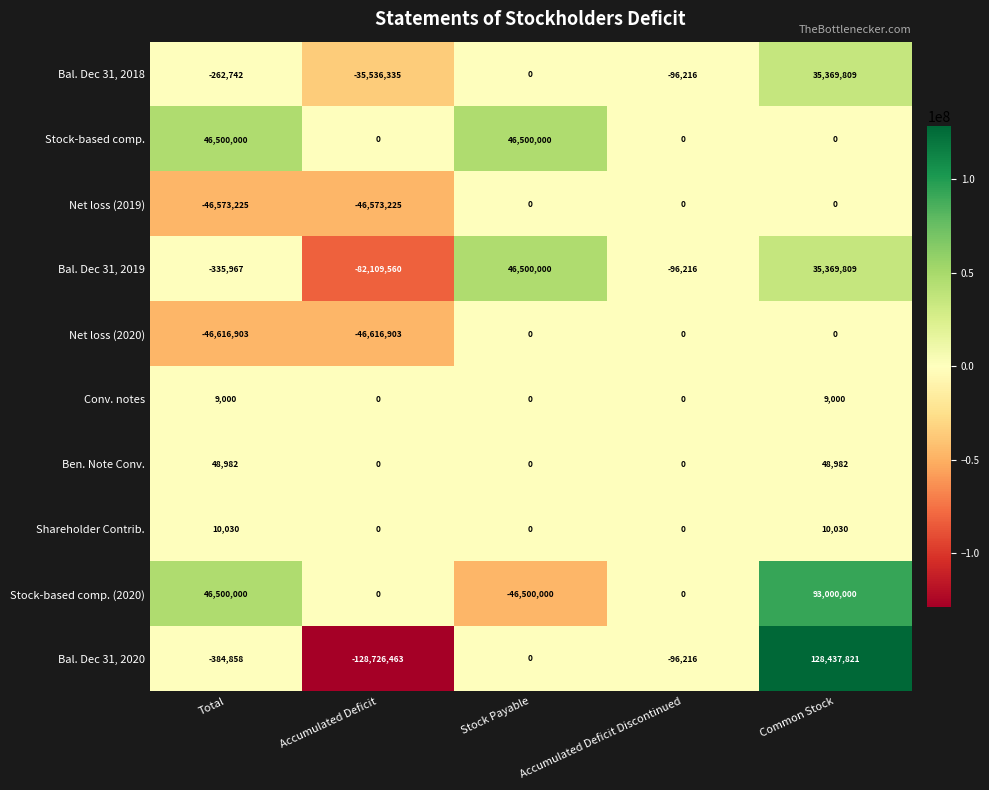

Read the Stock-based comp. value at Stock Payable.

46500000